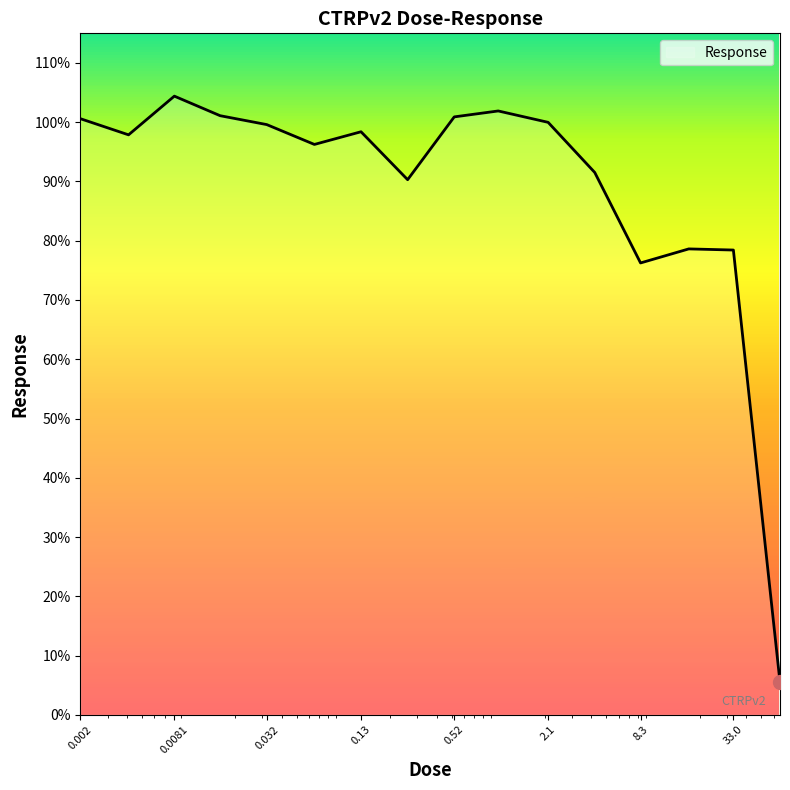

What is the difference between the maximum and minimum values?

98.9